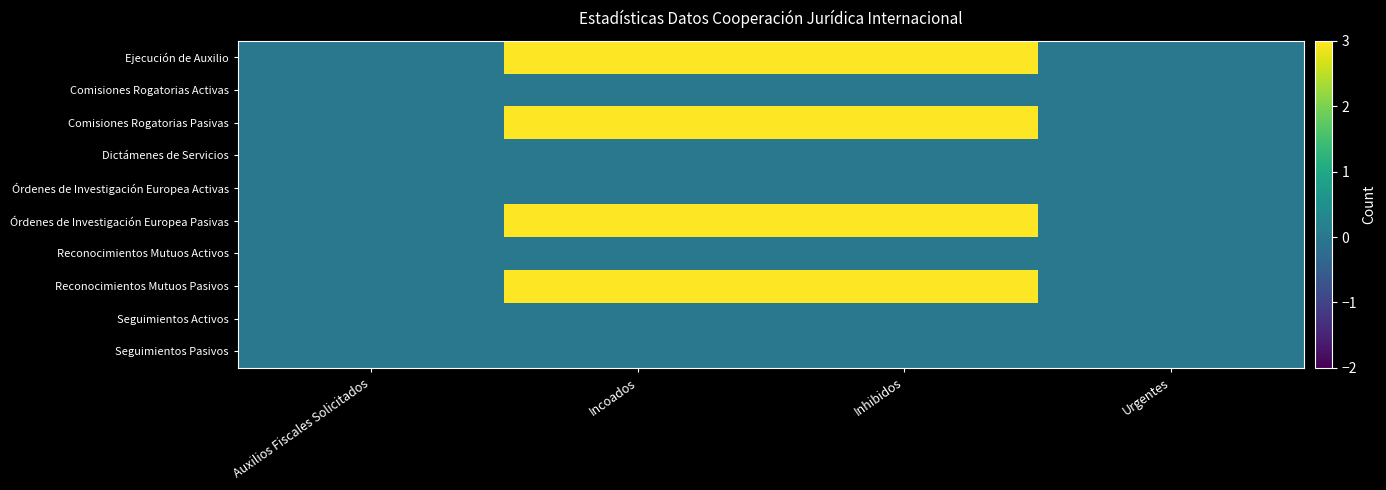

At how many categories does at least one series exceed 3?

2